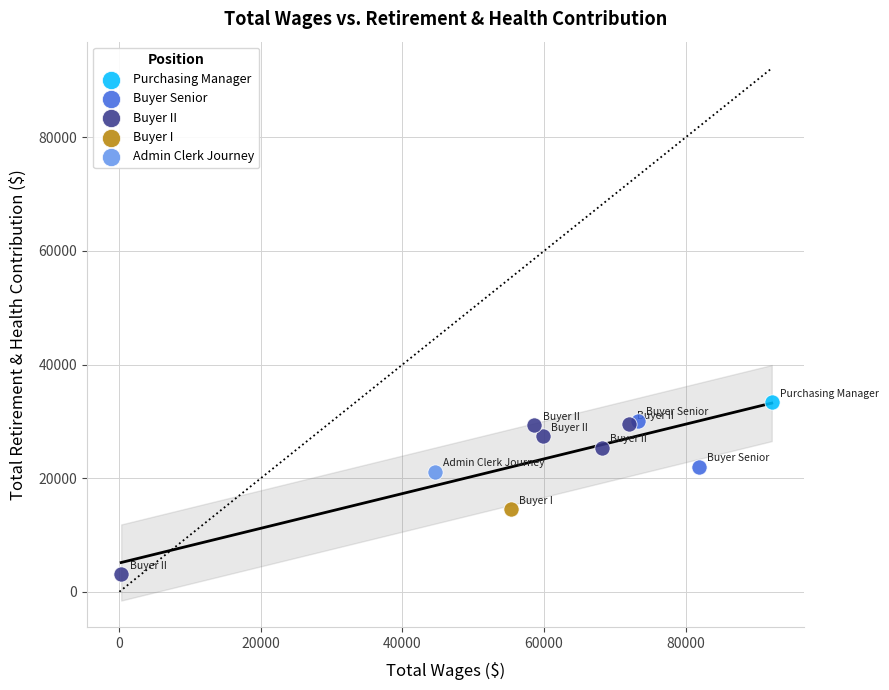

Which series reaches the minimum Y coordinate?

Buyer II